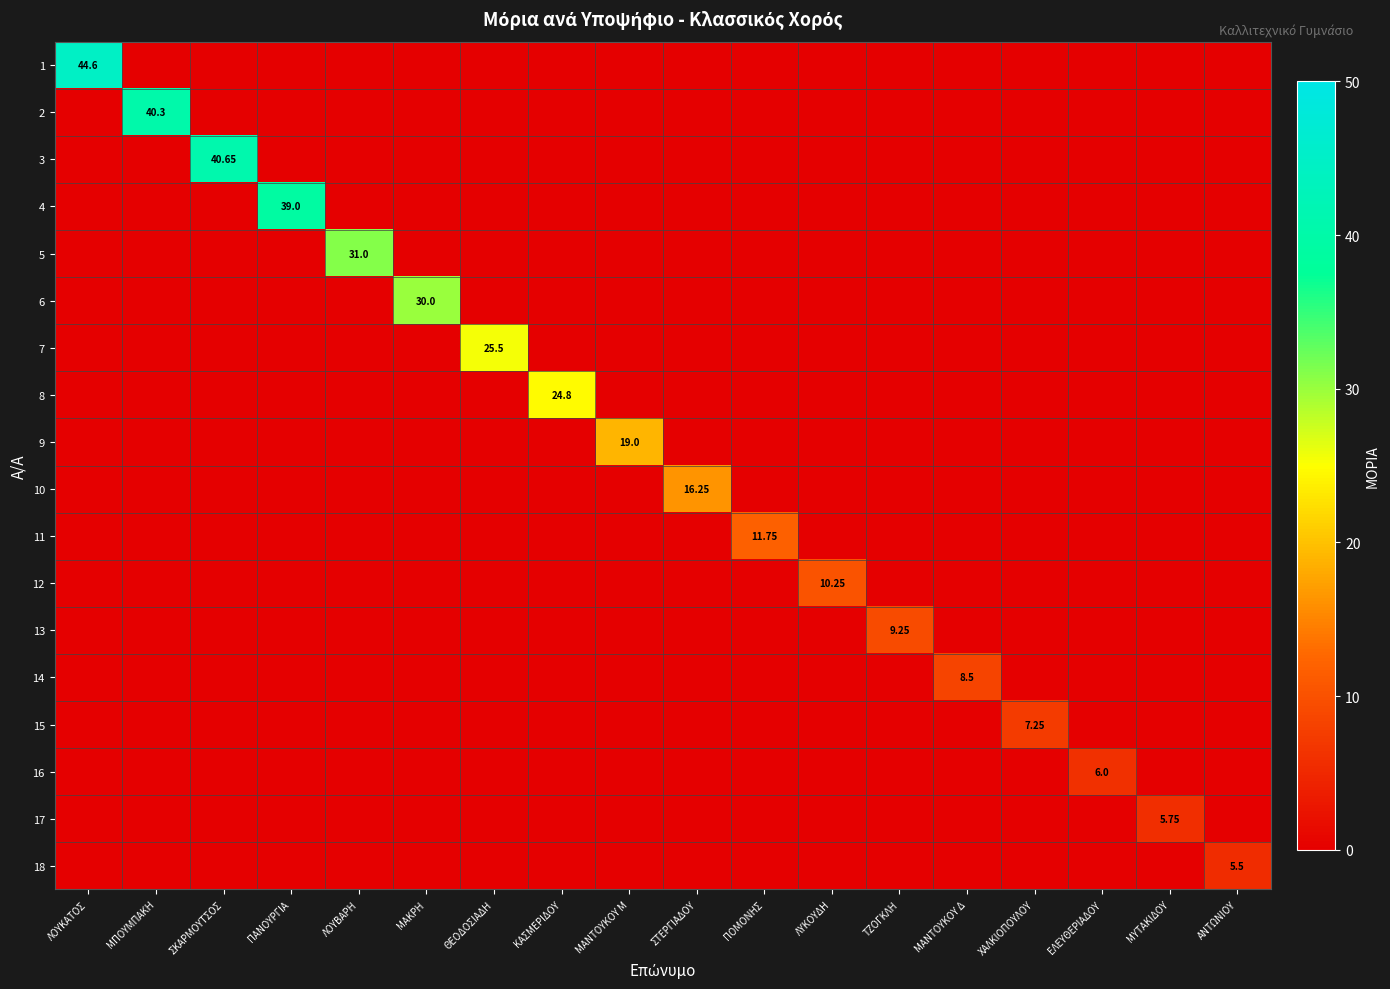

Rank the series by their maximum value, from lowest to highest.

18, 17, 16, 15, 14, 13, 12, 11, 10, 9, 8, 7, 6, 5, 4, 2, 3, 1